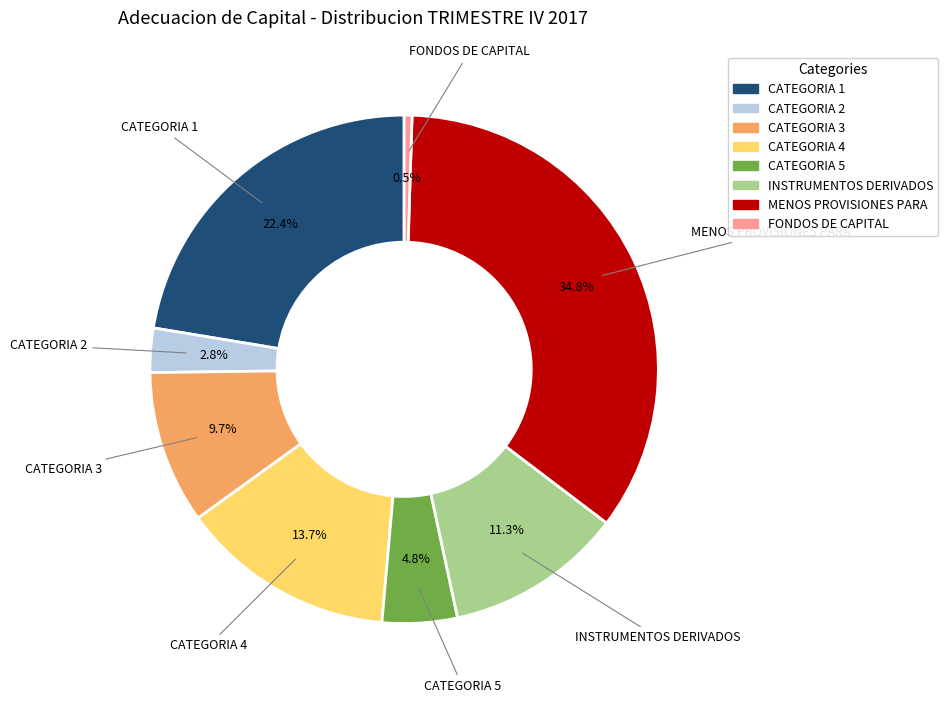

Is there any slice that represents more than half of the pie?

No